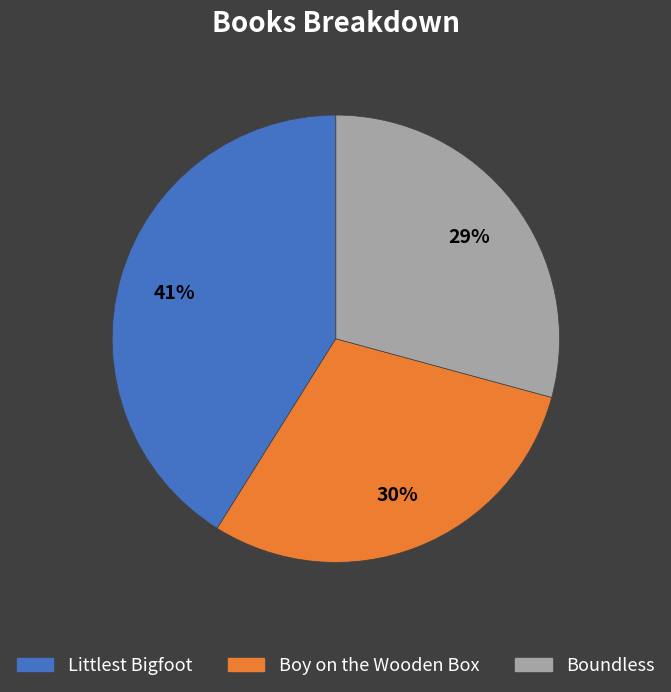

Between Boy on the Wooden Box and Littlest Bigfoot, which is larger?

Littlest Bigfoot